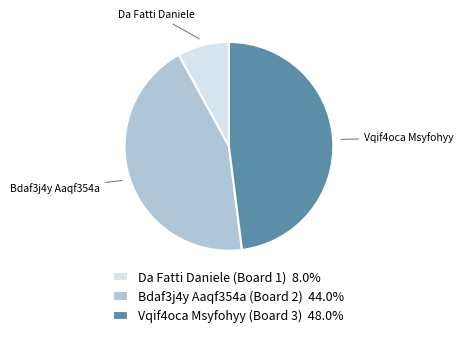

Approximately how many times larger is the value at Bdaf3j4y Aaqf354a (Board 2) 44.0% compared to Vqif4oca Msyfohyy (Board 3) 48.0%?

0.9